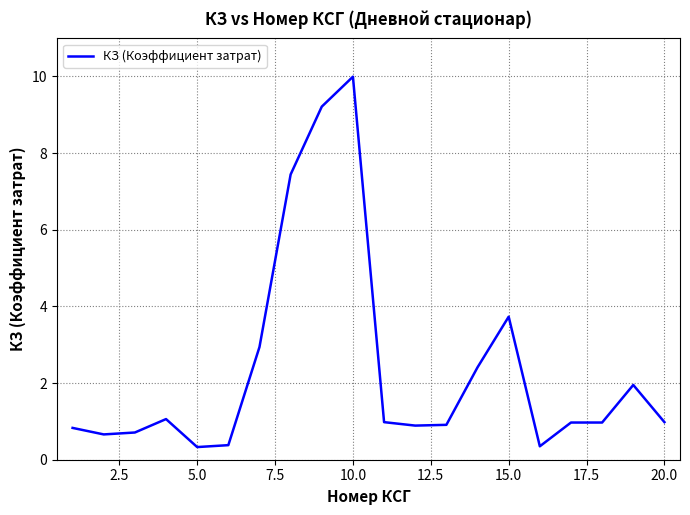

Count the number of data series in this chart.

1